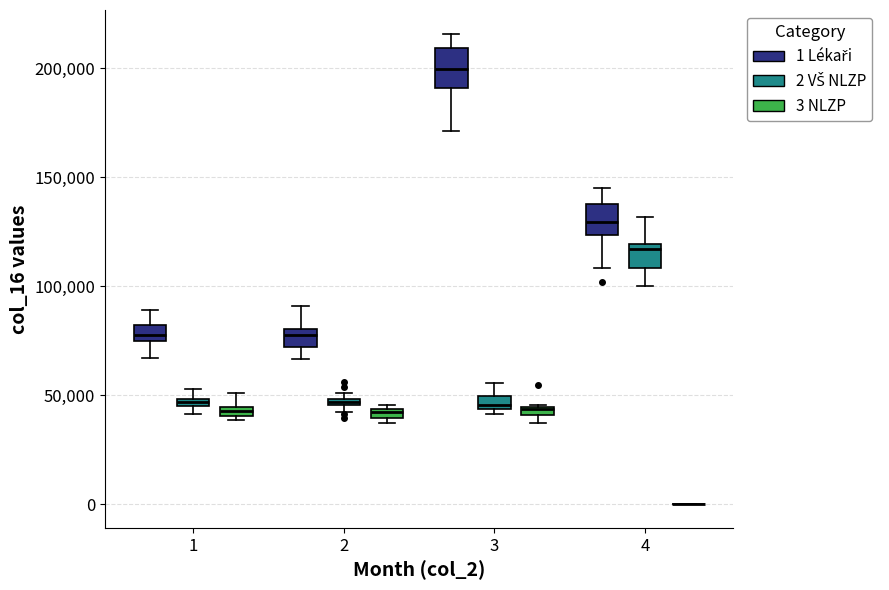

Where is the upper edge of the box for 1 (2 VŠ NLZP) on the y-axis? The values are not printed on the chart, so give them approximately, as read against the axis.

50000